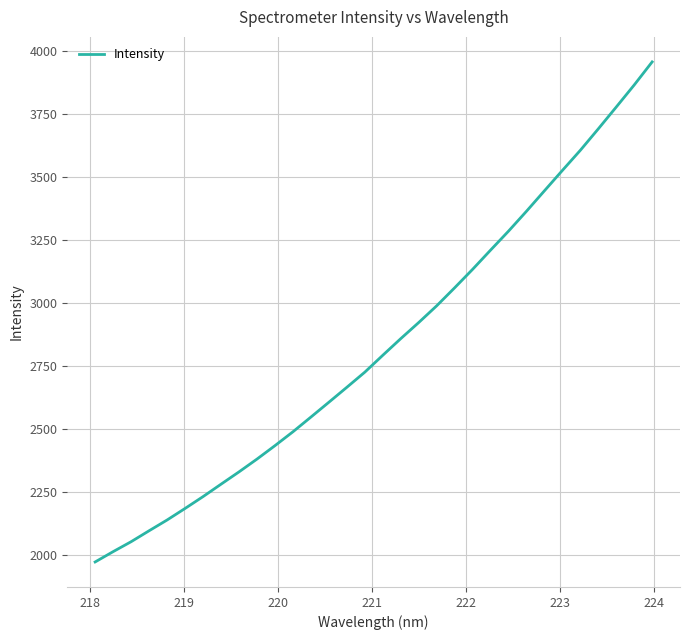

What is the smallest value displayed?

1970.5